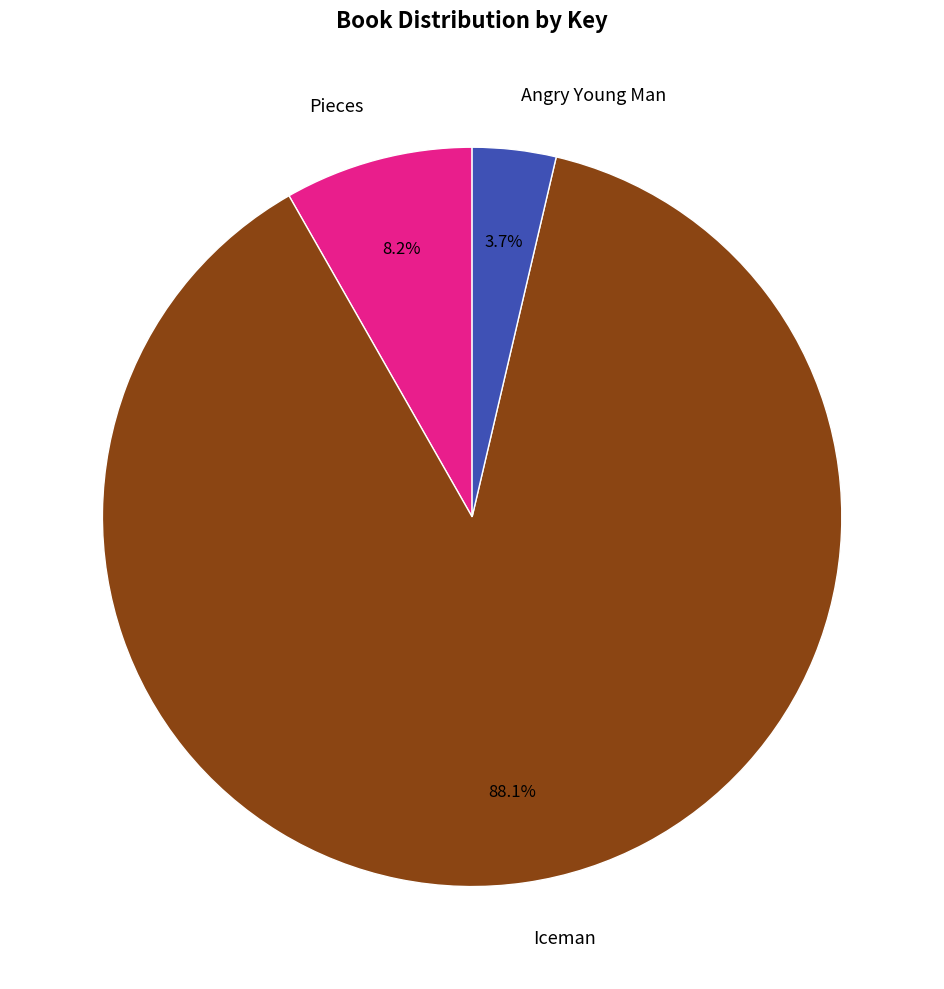

To the nearest percent, what percentage of the pie is Pieces?

8%